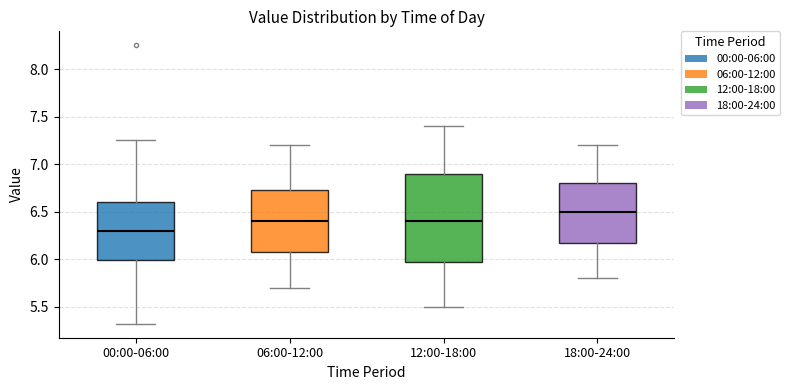

Comparing the boxes themselves (not the whiskers), which one is the tallest?

12:00-18:00